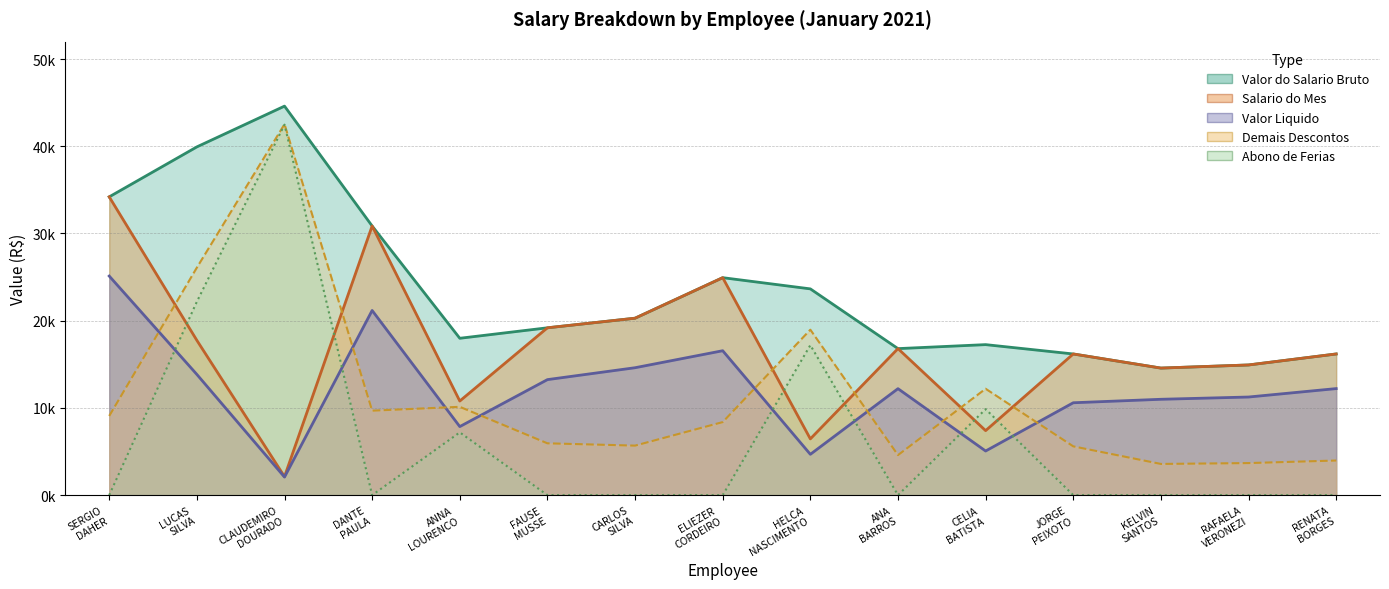

What is the difference between the Salario do Mes values at KELVIN SANTOS and JORGE PEIXOTO?

1618.5